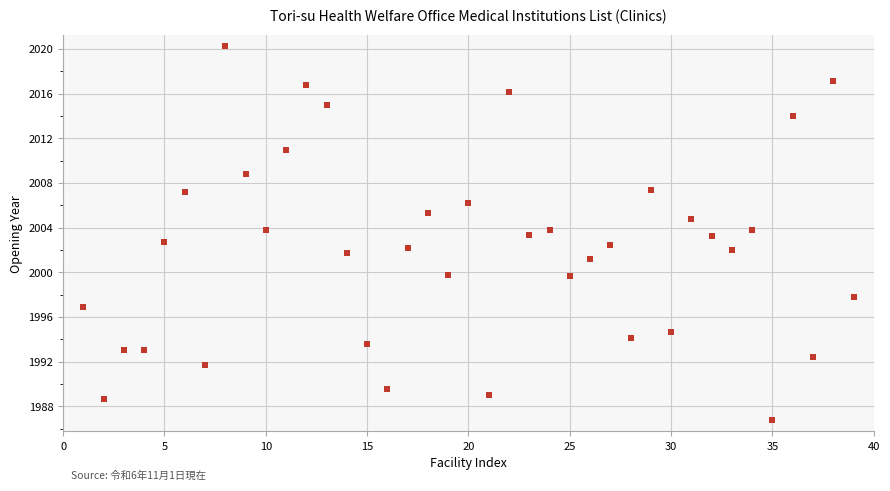

What is the range of Y values (max minus min)?

33.5